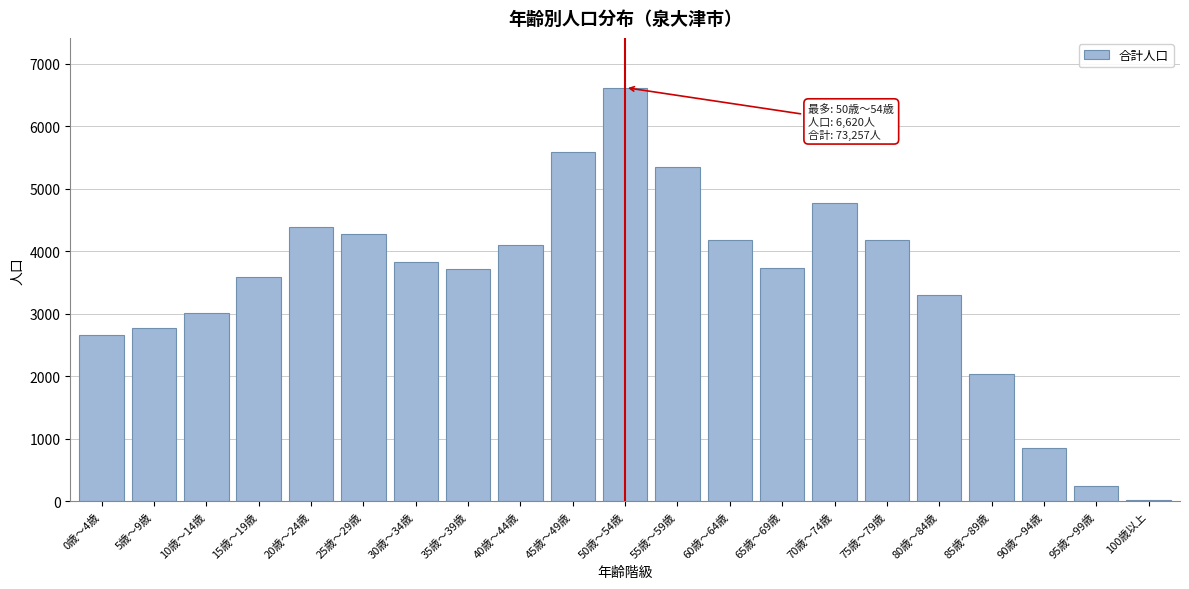

Approximately how many times larger is the value at 90歳～94歳 compared to 0歳～4歳?

0.3